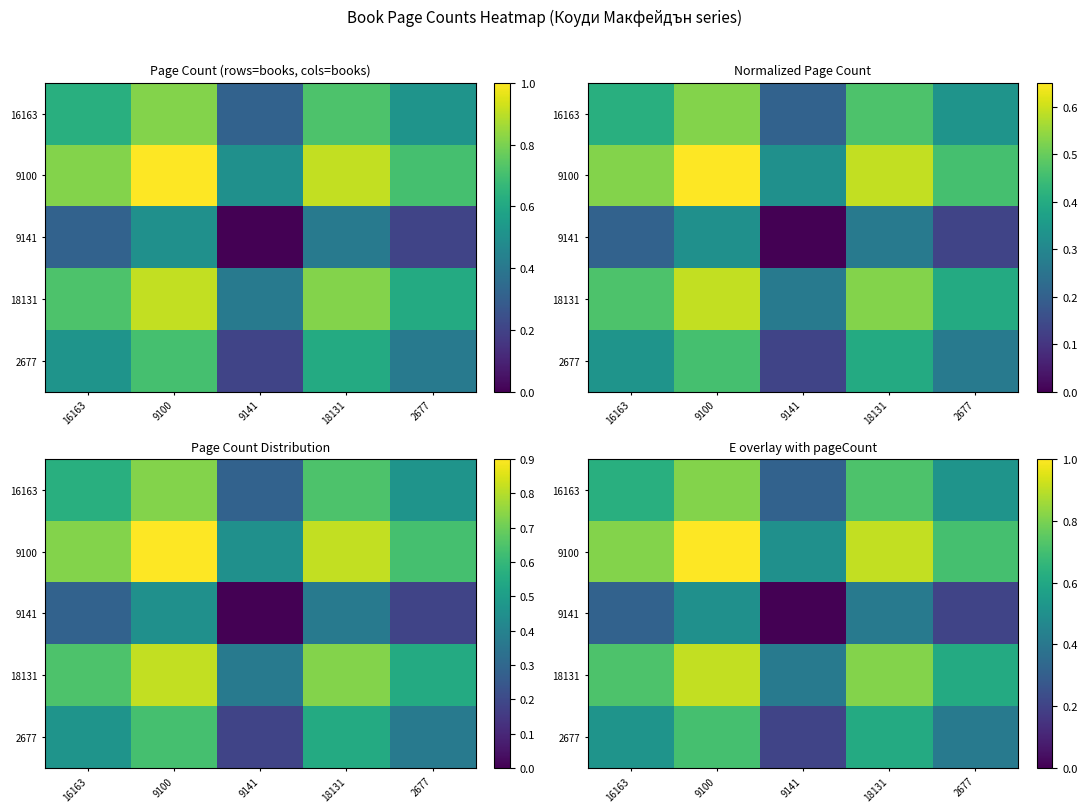

How many data points does each series have?

5